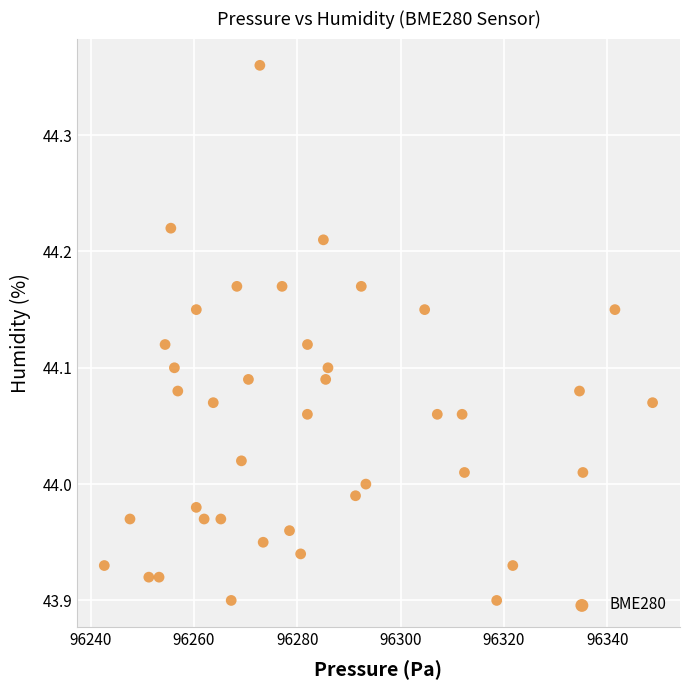

What is the range of X values (max minus min)?

106.2